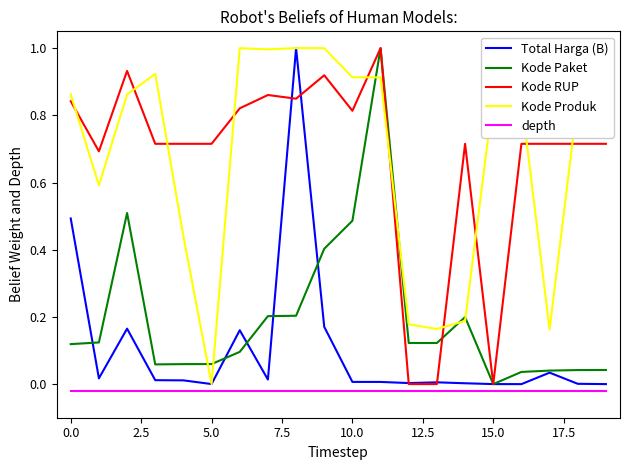

What is the maximum value shown in the chart?

1.0